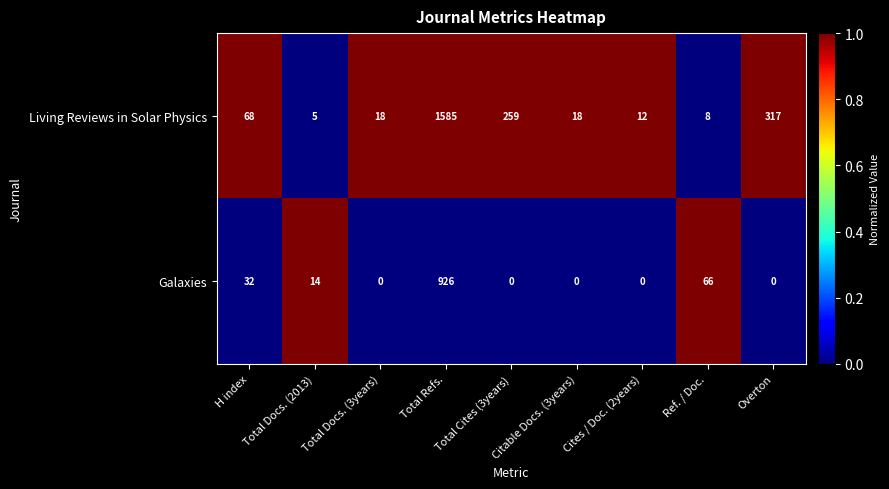

Is it true that Galaxies equals 14 at Total Docs. (2013)?

True